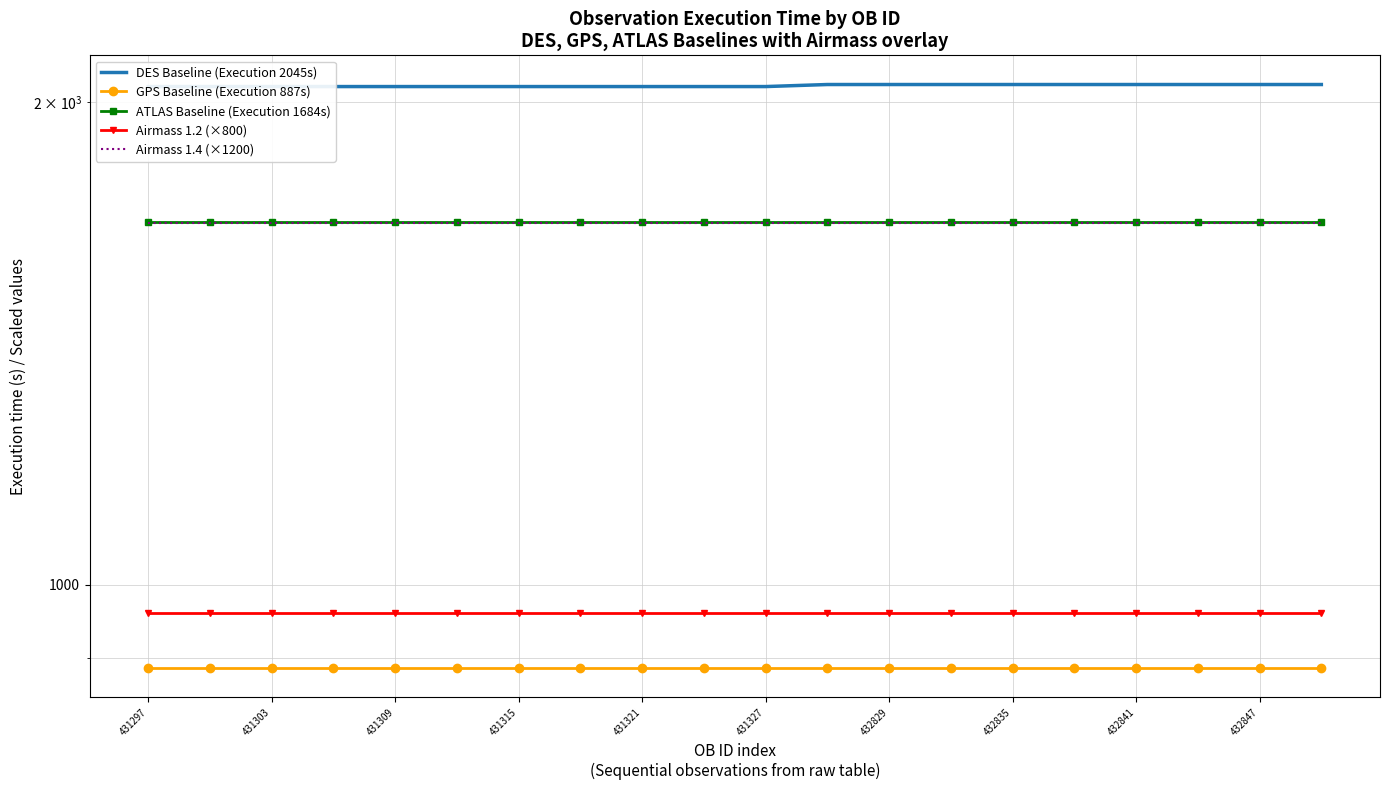

At how many categories does at least one series exceed 1097?

20